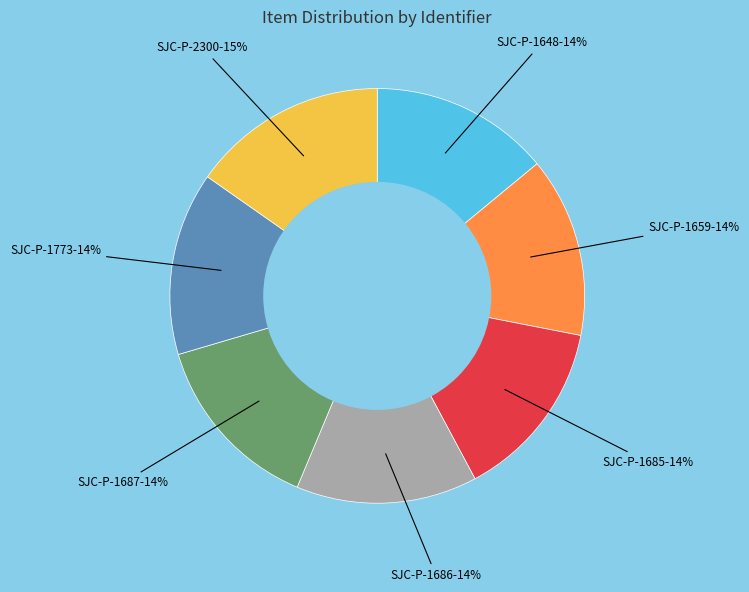

Is it true that SJC-P-1648 is 14% of the pie?

True